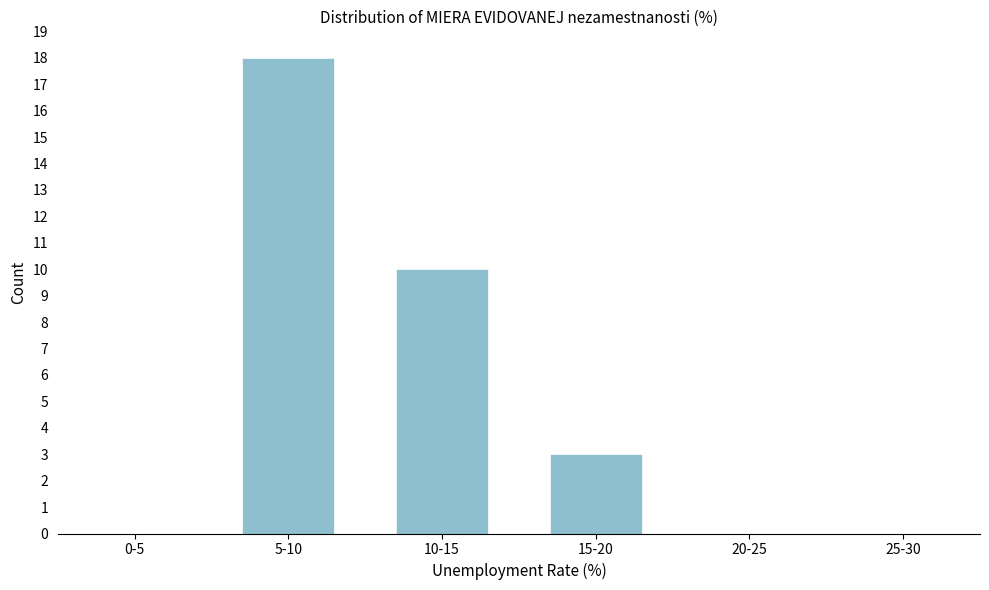

Reading right to left, what are all the values shown in this chart?

25-30=0	20-25=0	15-20=3	10-15=10	5-10=18	0-5=0